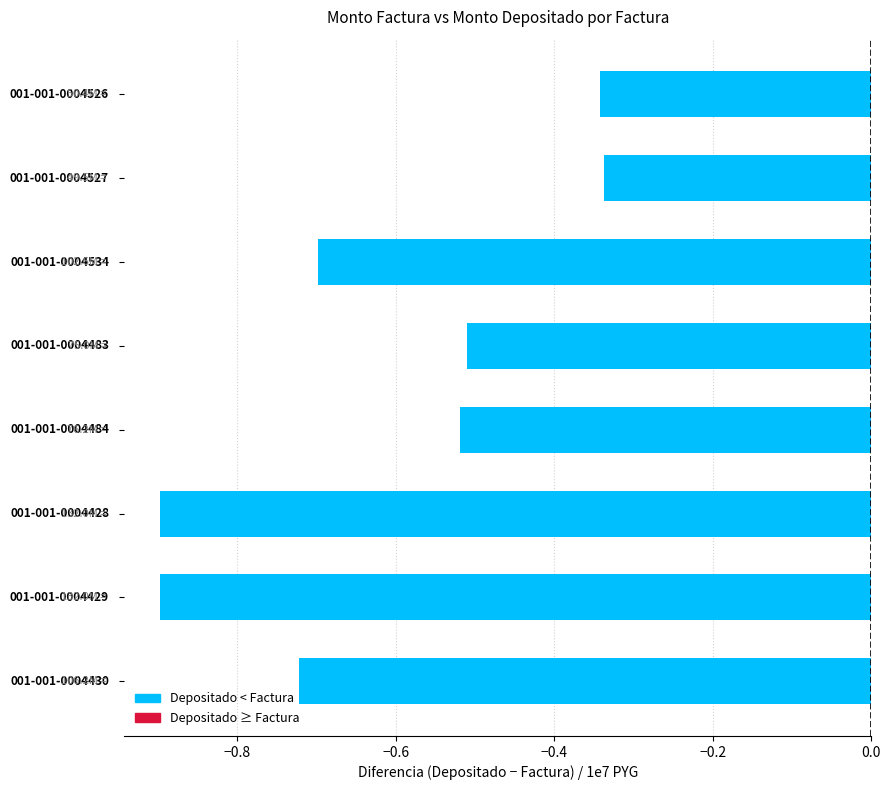

What is the sum of all values?

-4.9